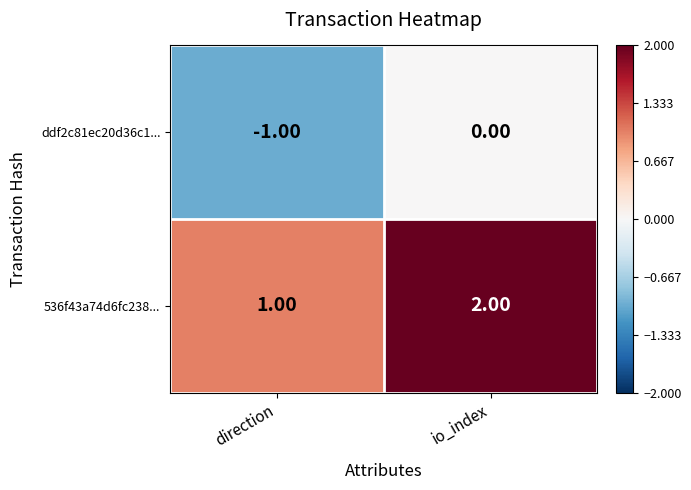

At which label does ddf2c81ec20d36c1... reach its peak?

io_index